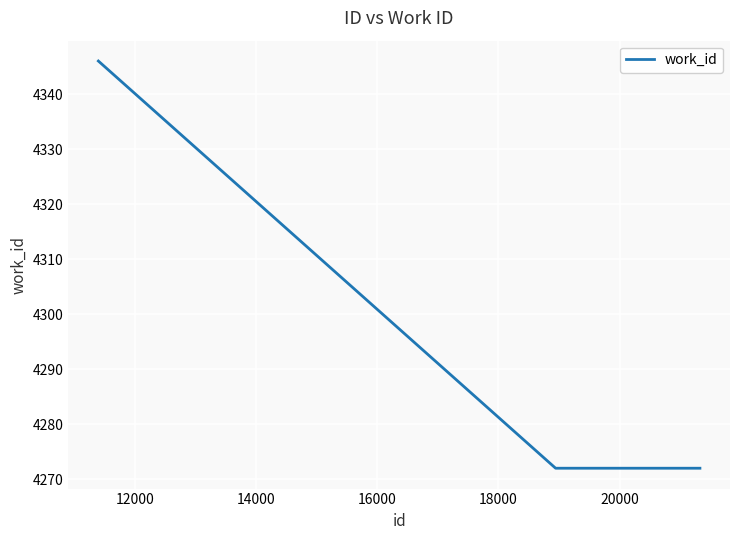

What is the smallest value displayed?

4272